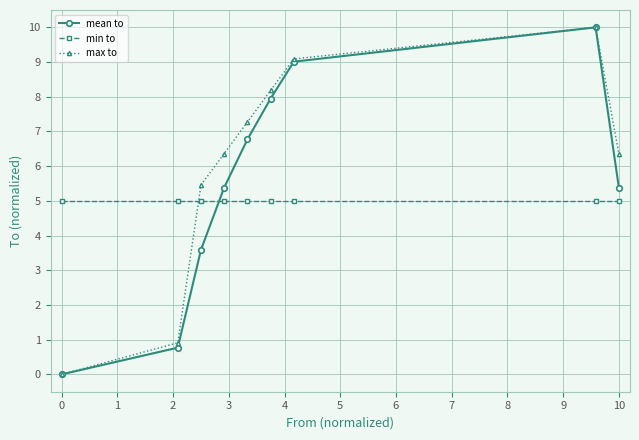

What is the difference between the second highest and second lowest values in the max to series?

8.2